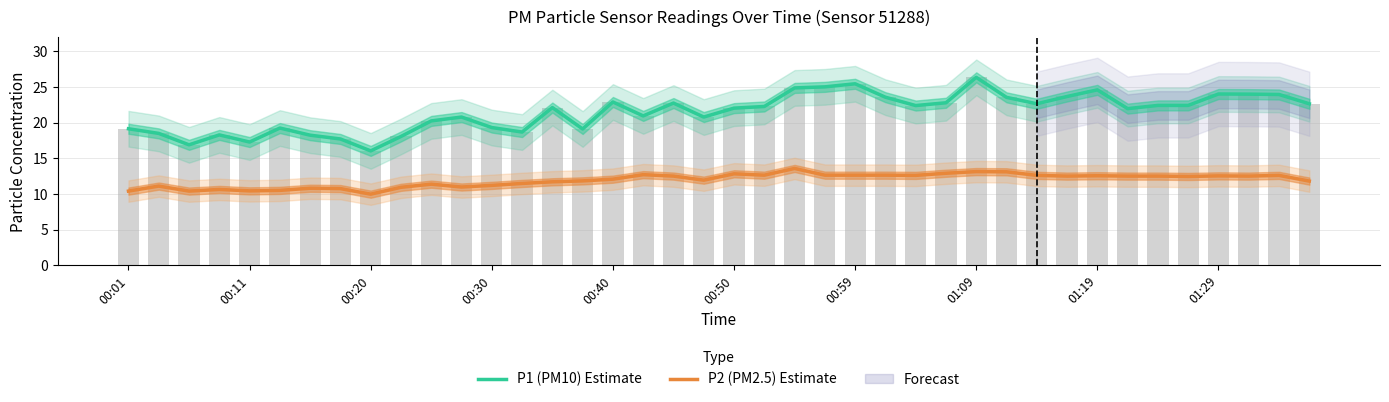

Rank the series by their average value, from highest to lowest.

P1 (PM10) Estimate, P2 (PM2.5) Estimate